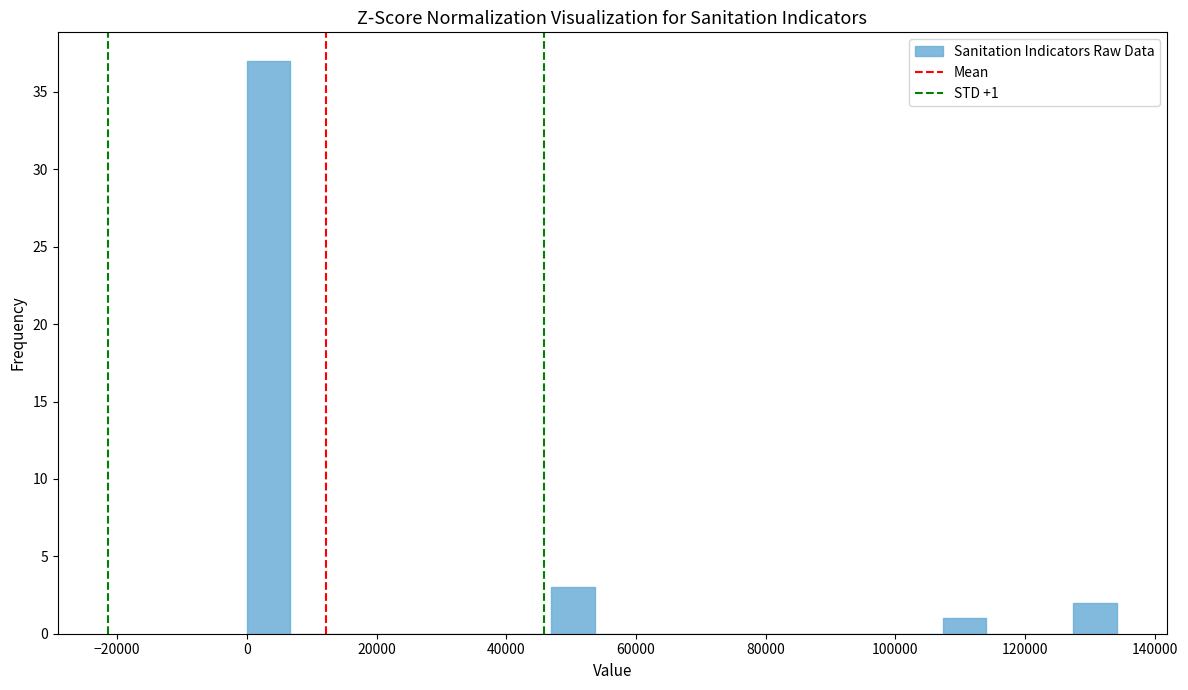

Read against the x-axis, roughly where is the centre of the tallest bar?

4000